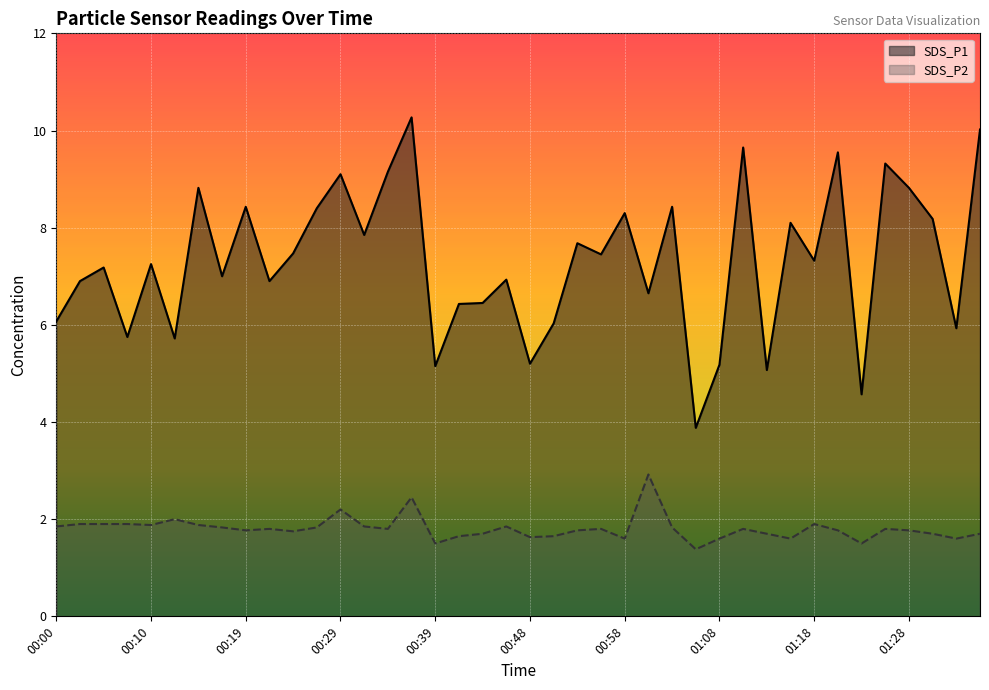

What is the minimum value shown in the chart?

1.4